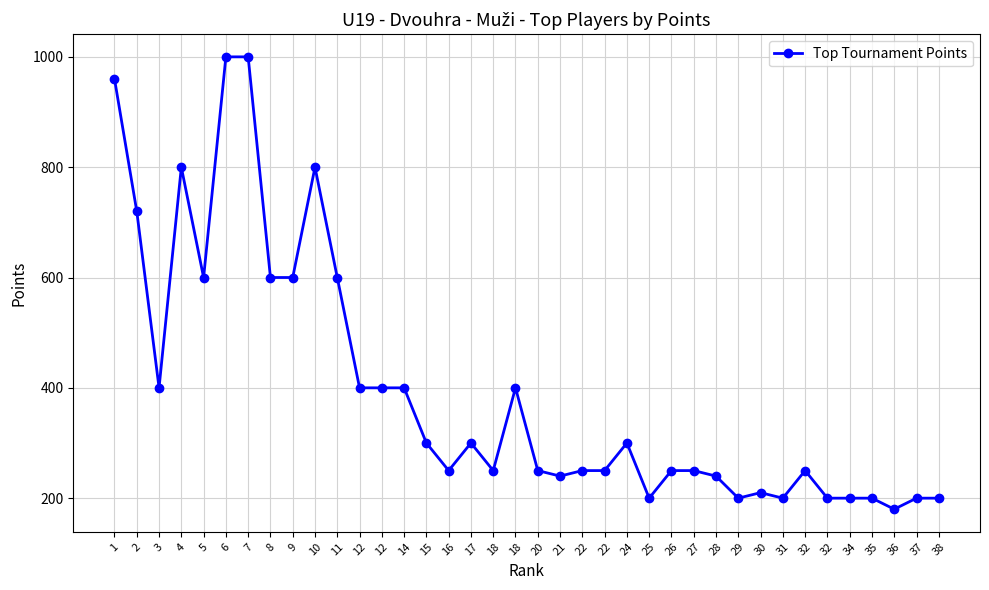

Count the number of data series in this chart.

1